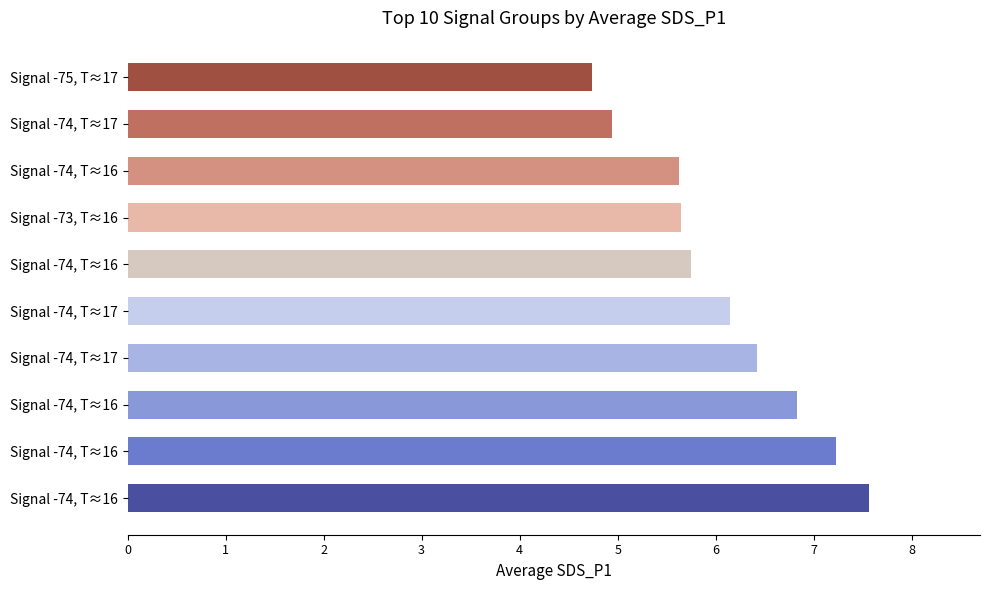

How many bars are there in total?

10